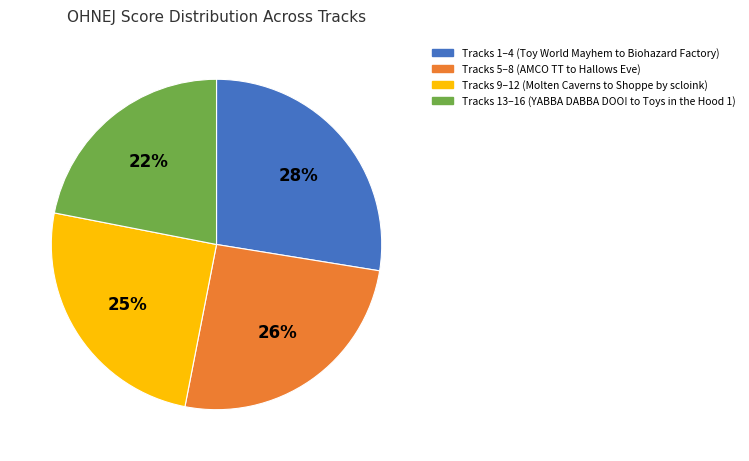

To the nearest percent, what is the difference between the largest and smallest slice percentages?

6%